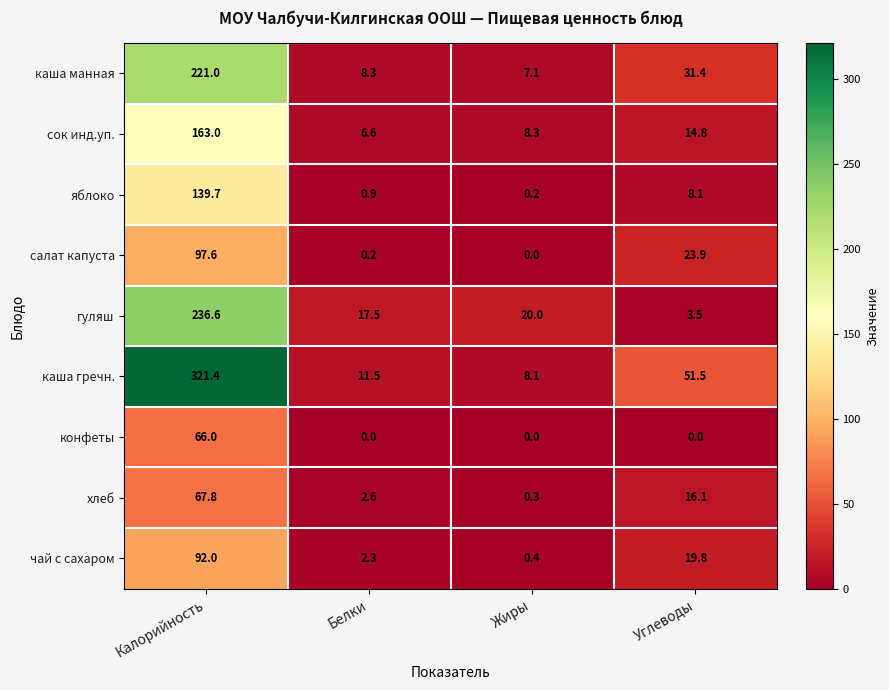

What is the sum of all конфеты values?

66.0